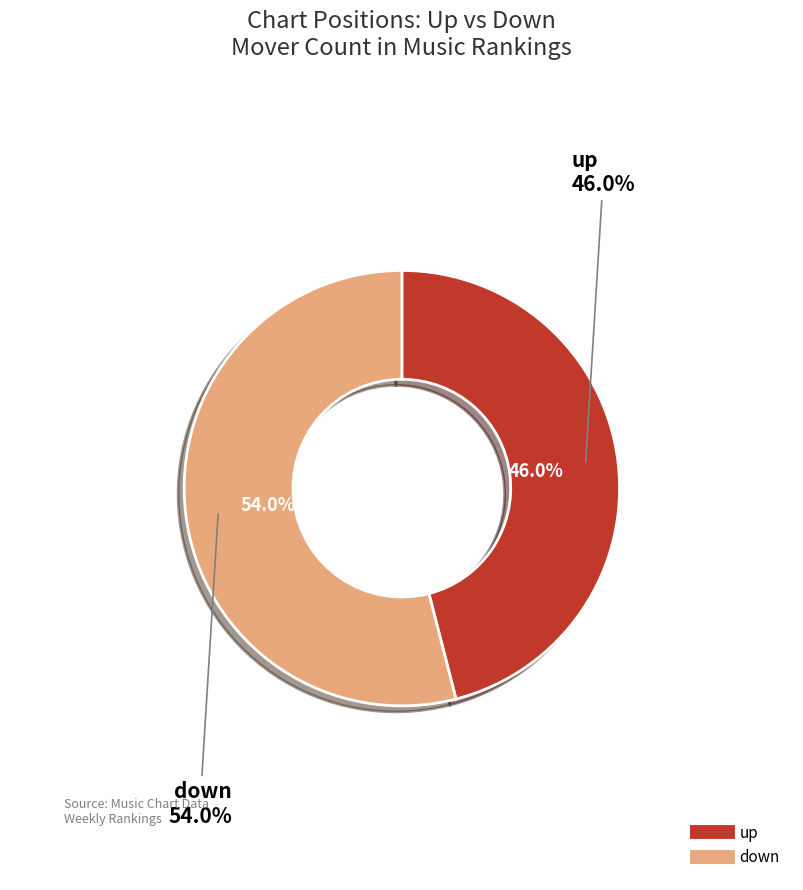

What is the ratio of the value at up to the value at down?

0.9